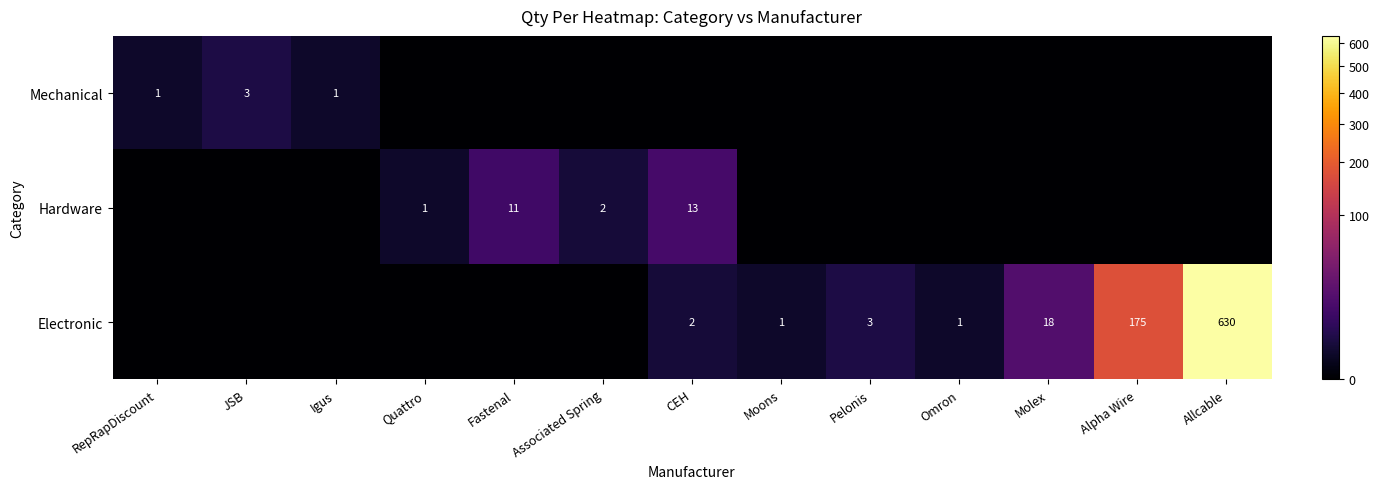

True or false: Mechanical has a value of 1 at RepRapDiscount.

True